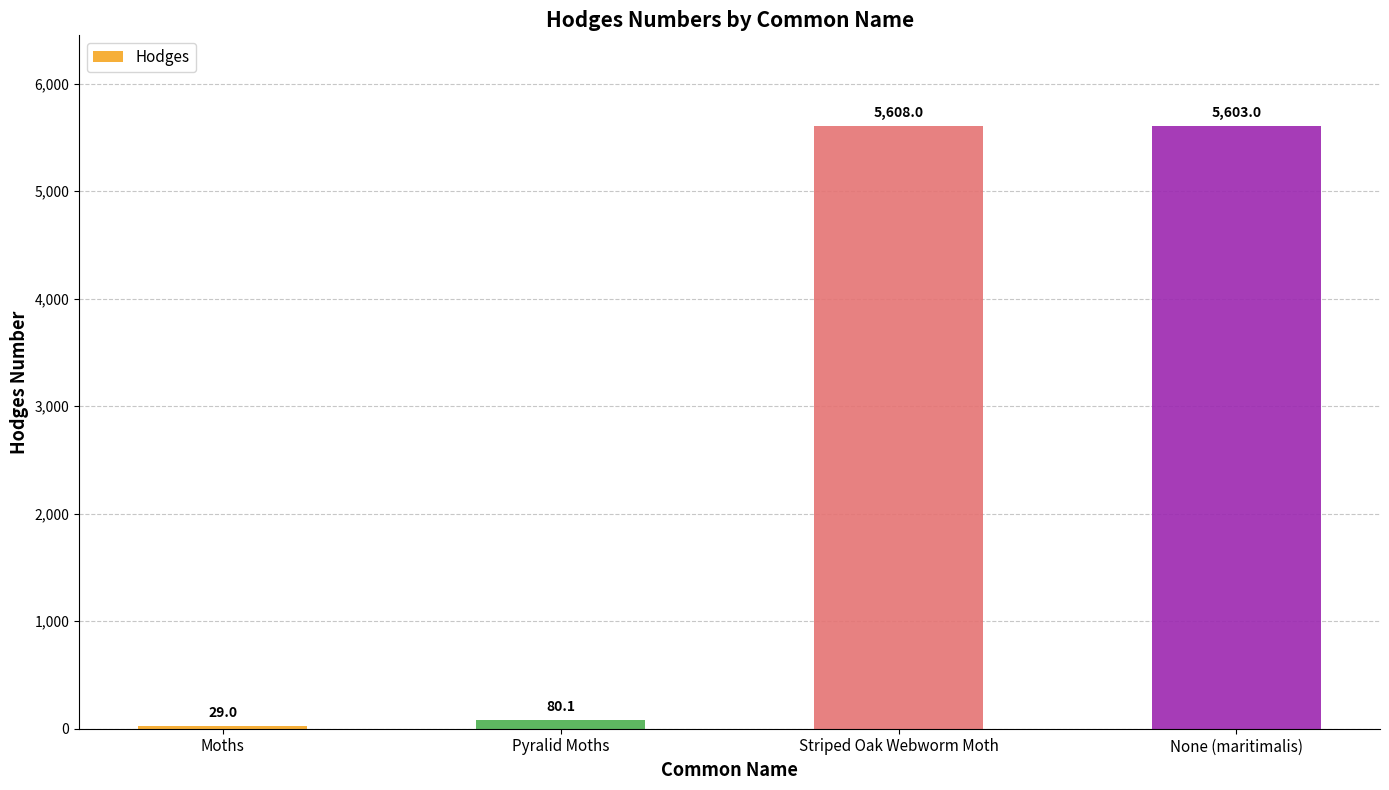

The value at Striped Oak Webworm Moth is 5608.0. True or false?

True